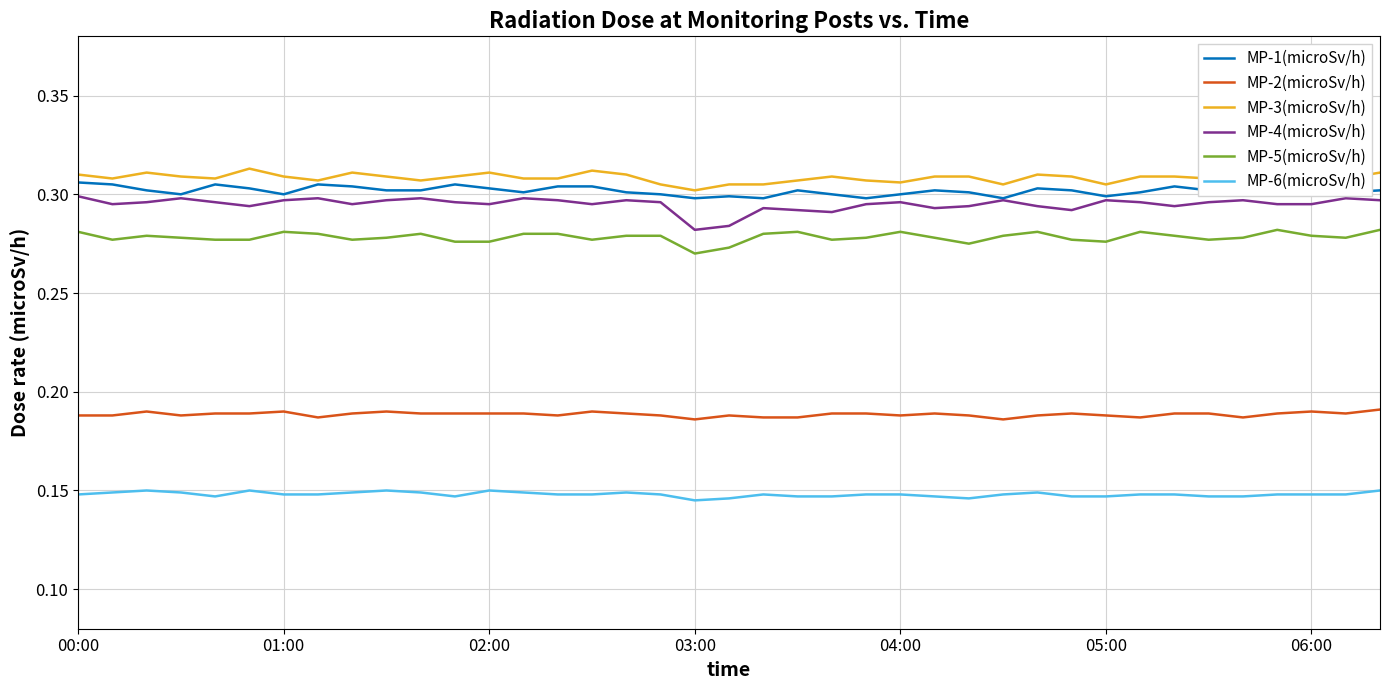

True or false: MP-6(microSv/h) and MP-5(microSv/h) intersect in this chart.

False